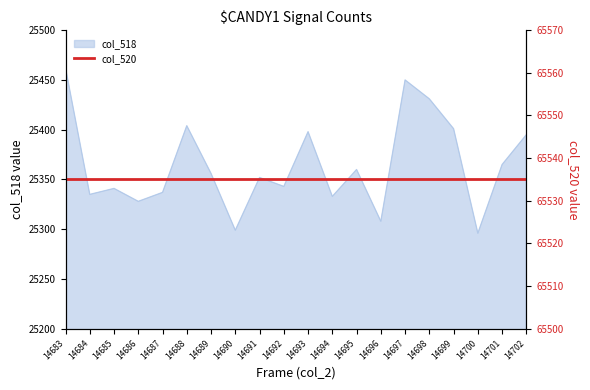

Rank the categories by value from highest to lowest.

14683, 14697, 14698, 14688, 14699, 14693, 14702, 14701, 14695, 14689, 14691, 14692, 14685, 14687, 14684, 14694, 14686, 14696, 14690, 14700